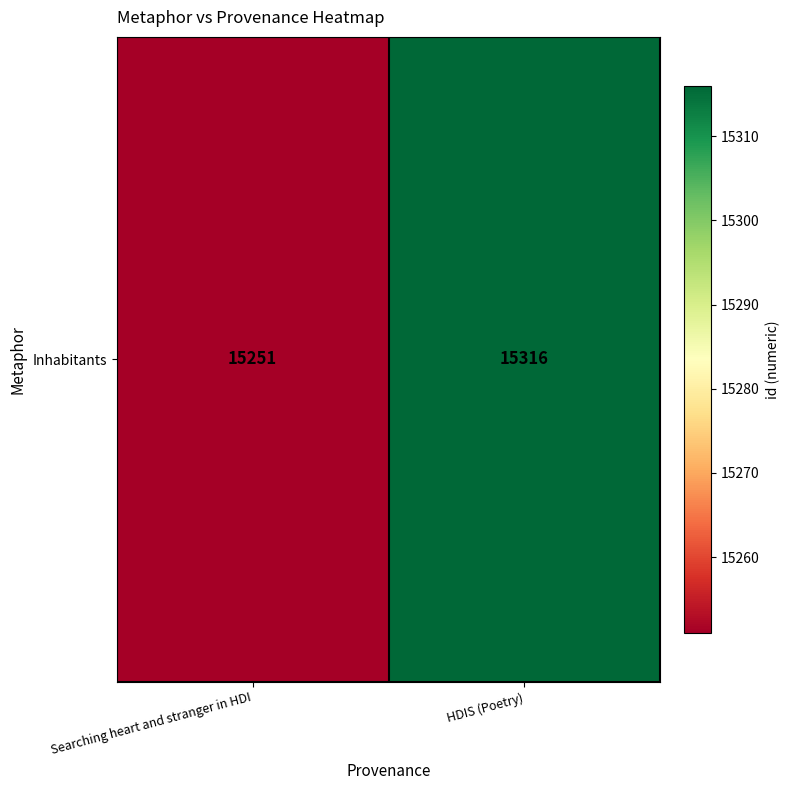

Approximately how many times larger is the value at Searching heart and stranger in HDI compared to HDIS (Poetry)?

1.0